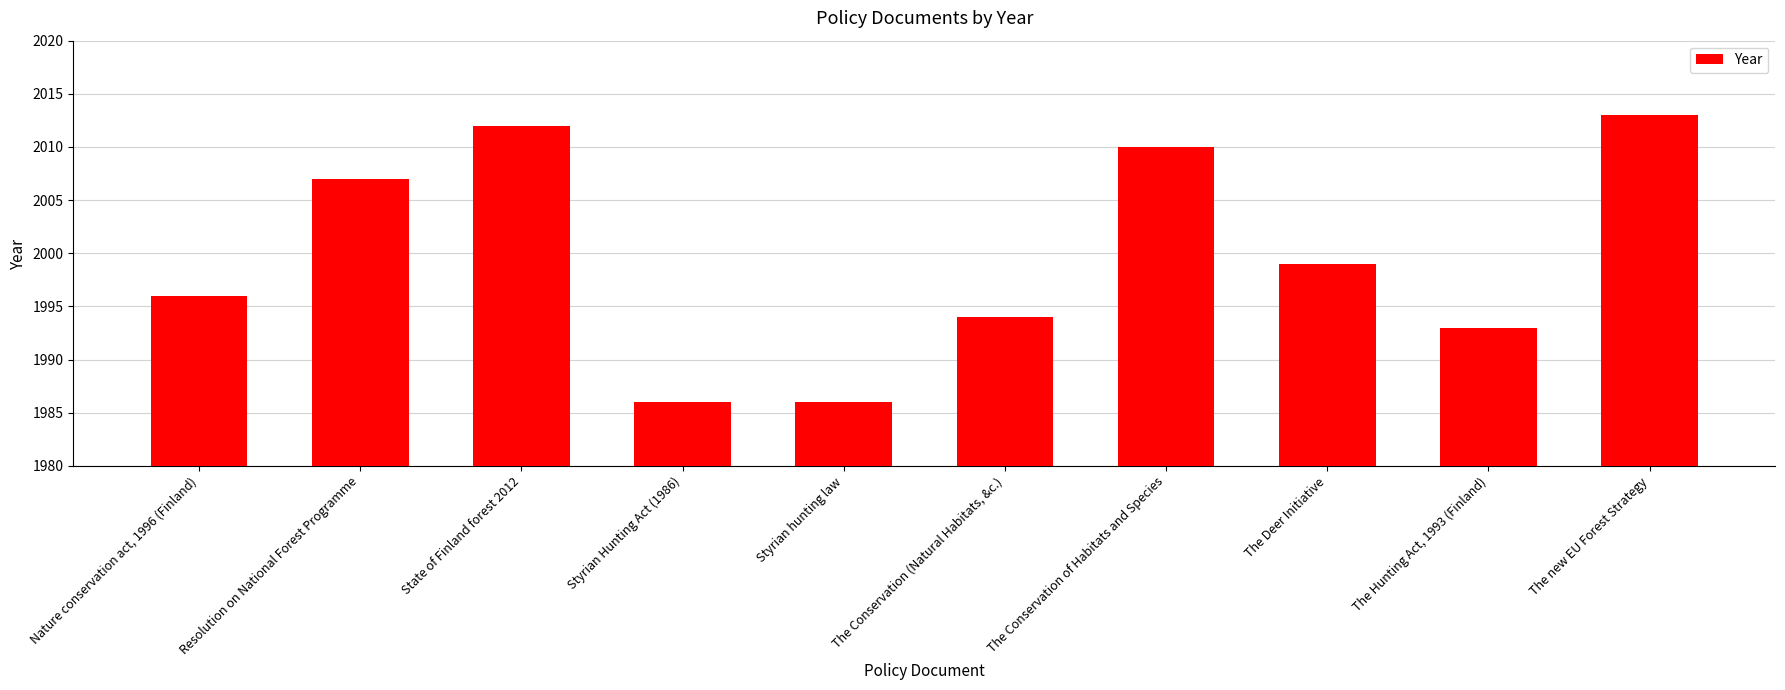

What is the sum of all values?

19996